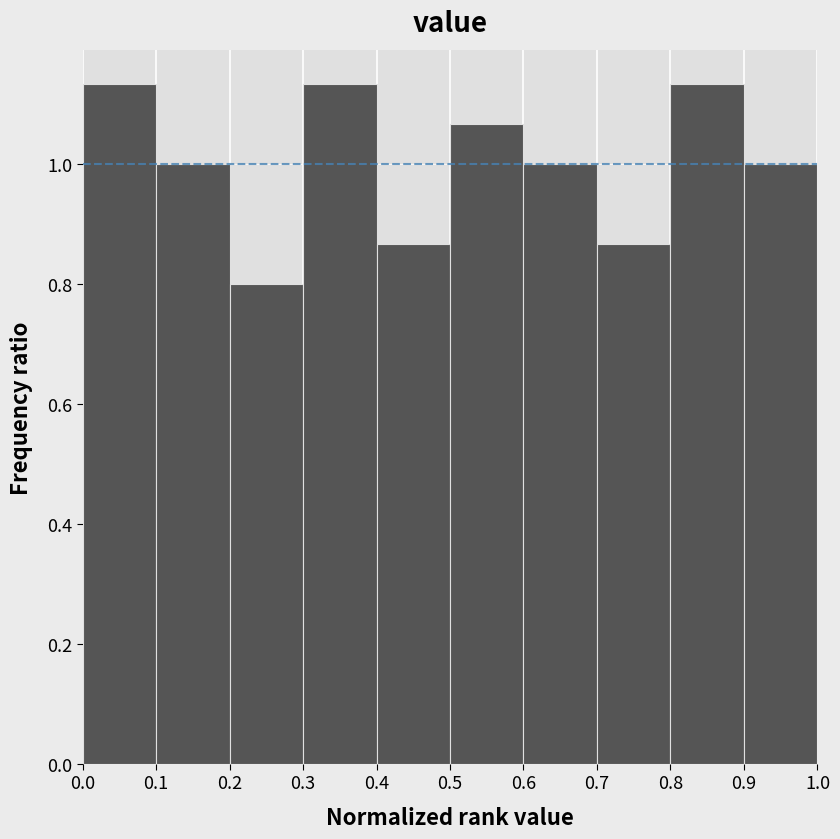

What is the height of the bar covering 0.0 to 0.1 on the x-axis? The values are not printed on the chart, so give them approximately, as read against the axis.

1.14